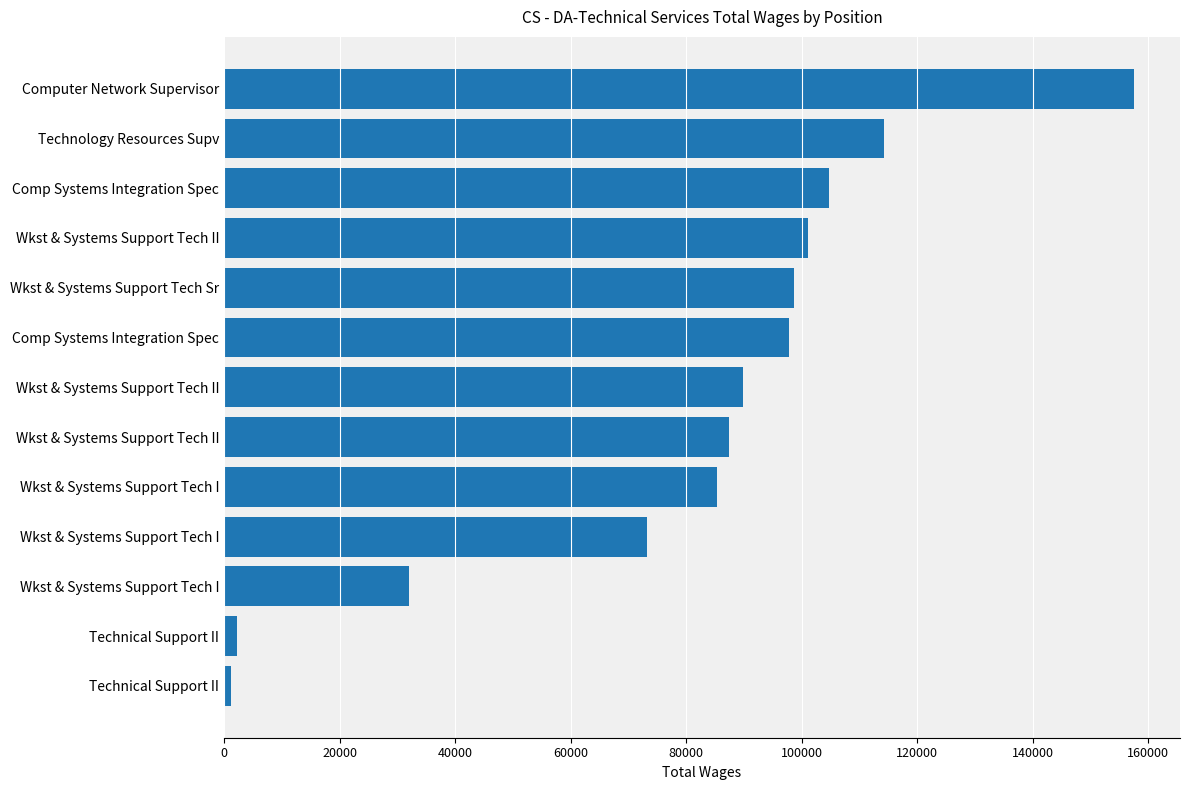

How many values are below 89894?

6